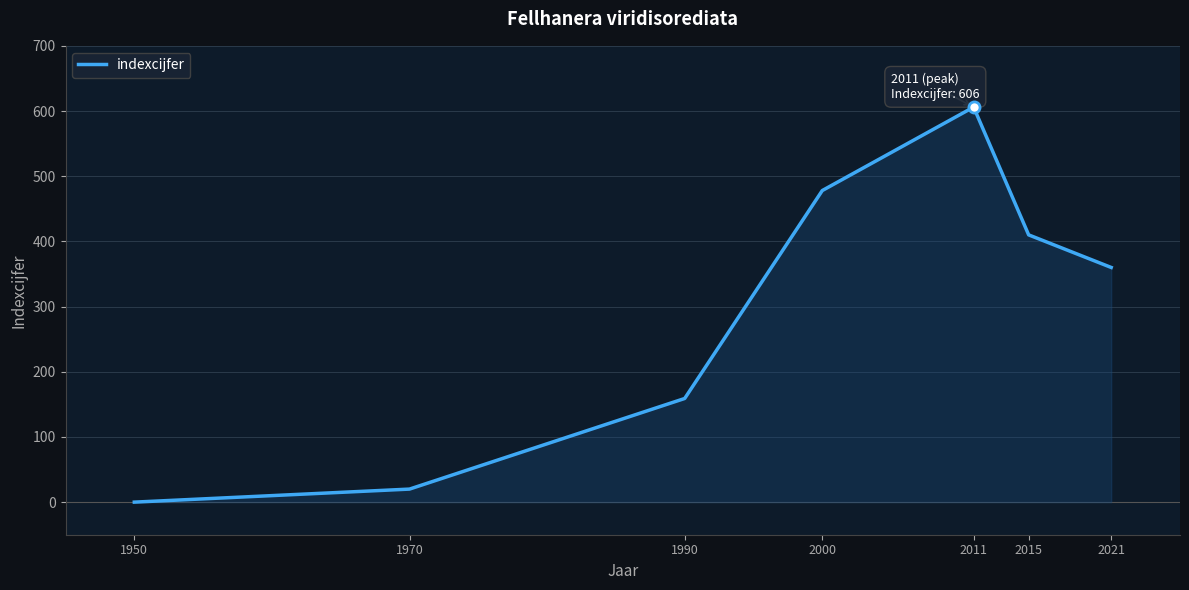

How many interior local peaks (higher than both neighbors) does the data have?

1